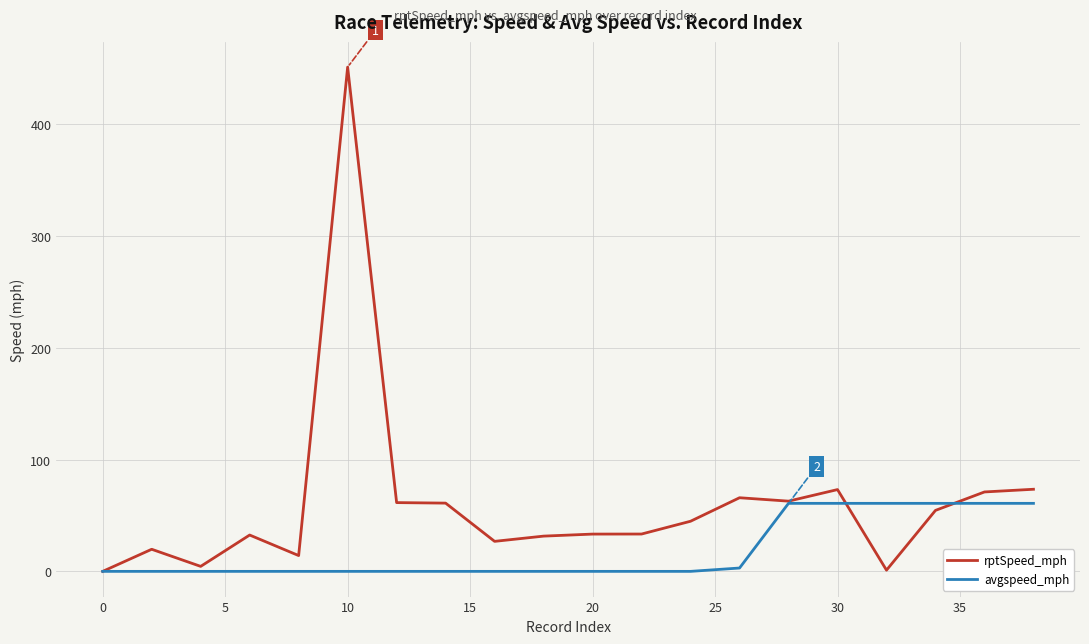

Which series has the largest total across all categories?

rptSpeed_mph